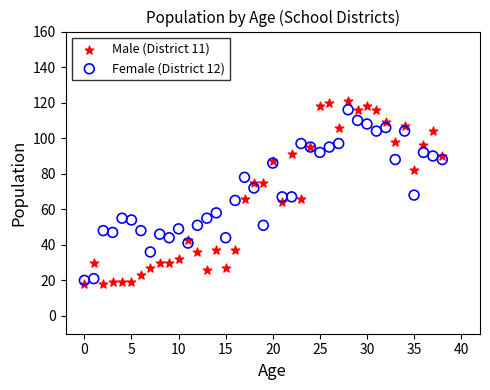

Which series has the widest spread of Y values?

Male (District 11)